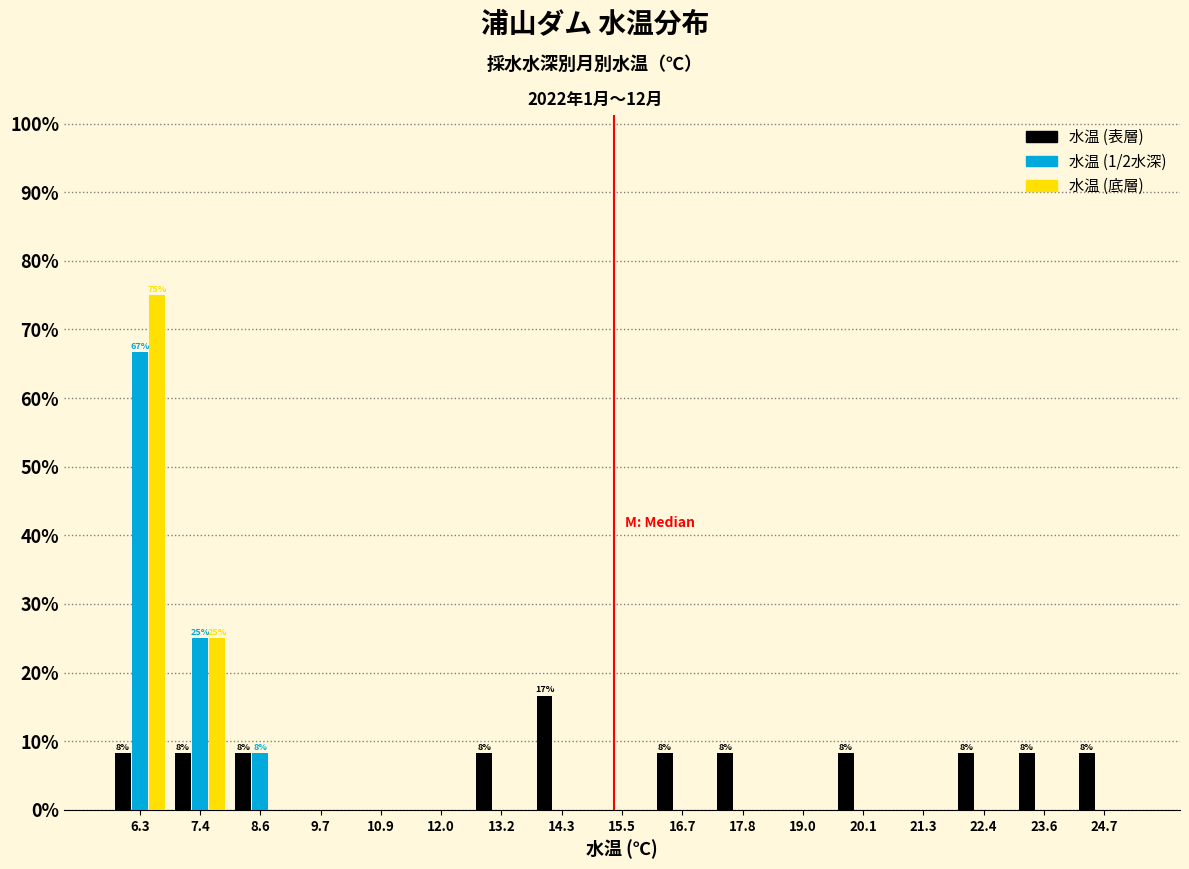

In the 水温 (表層) series, which range on the x-axis has the tallest bar?

13.8 to 15.0